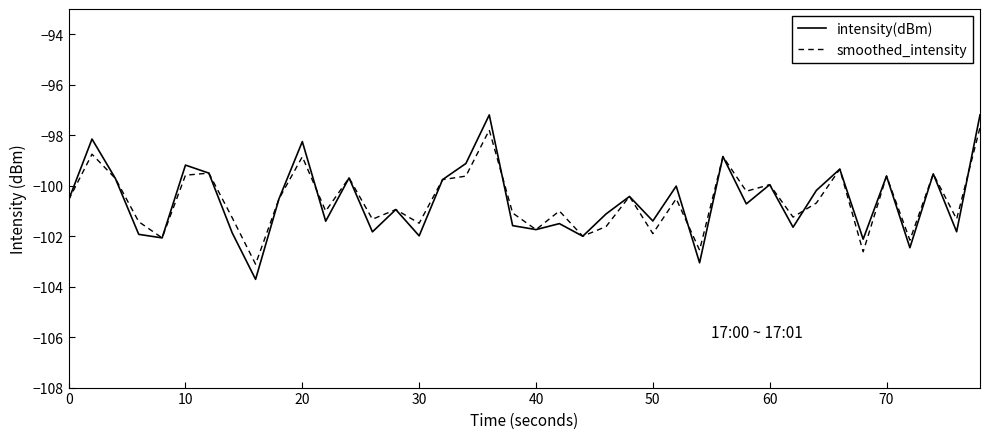

Which series has the largest range (max minus min)?

intensity(dBm)